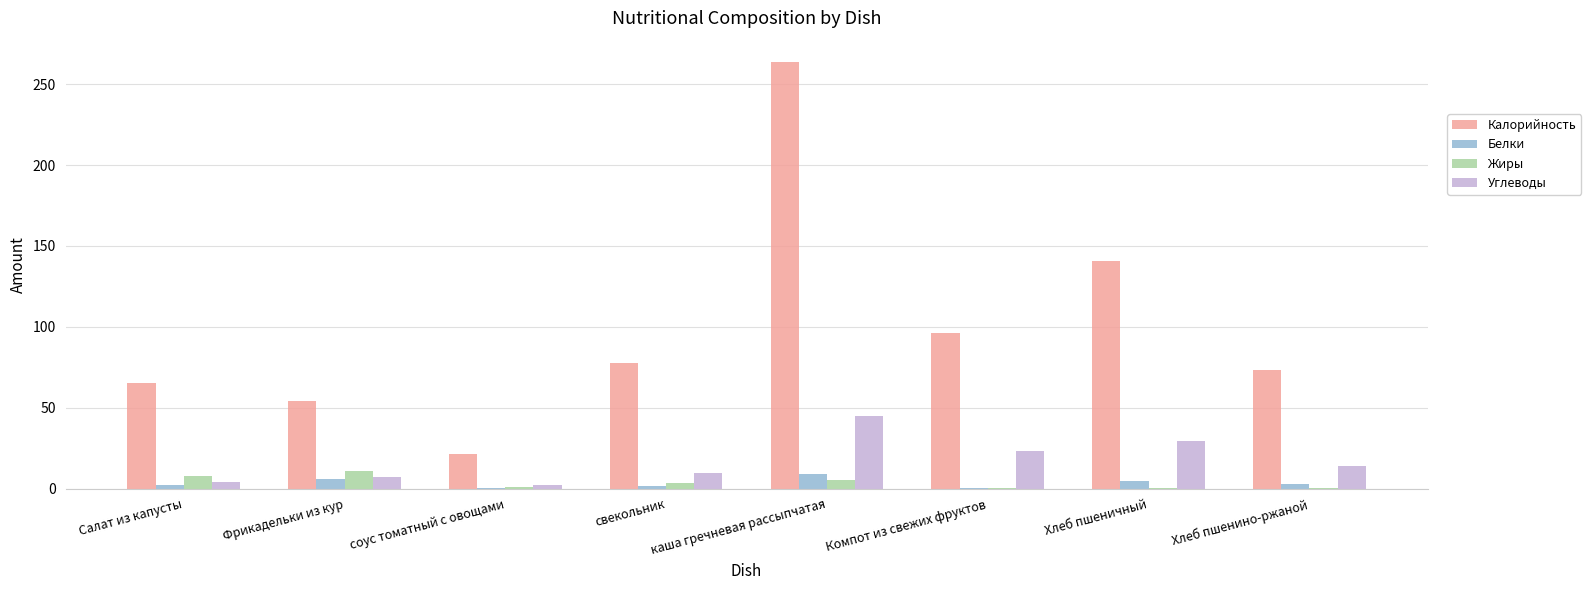

Between Салат из капусты and Компот из свежих фруктов, which series saw the biggest shift?

Калорийность